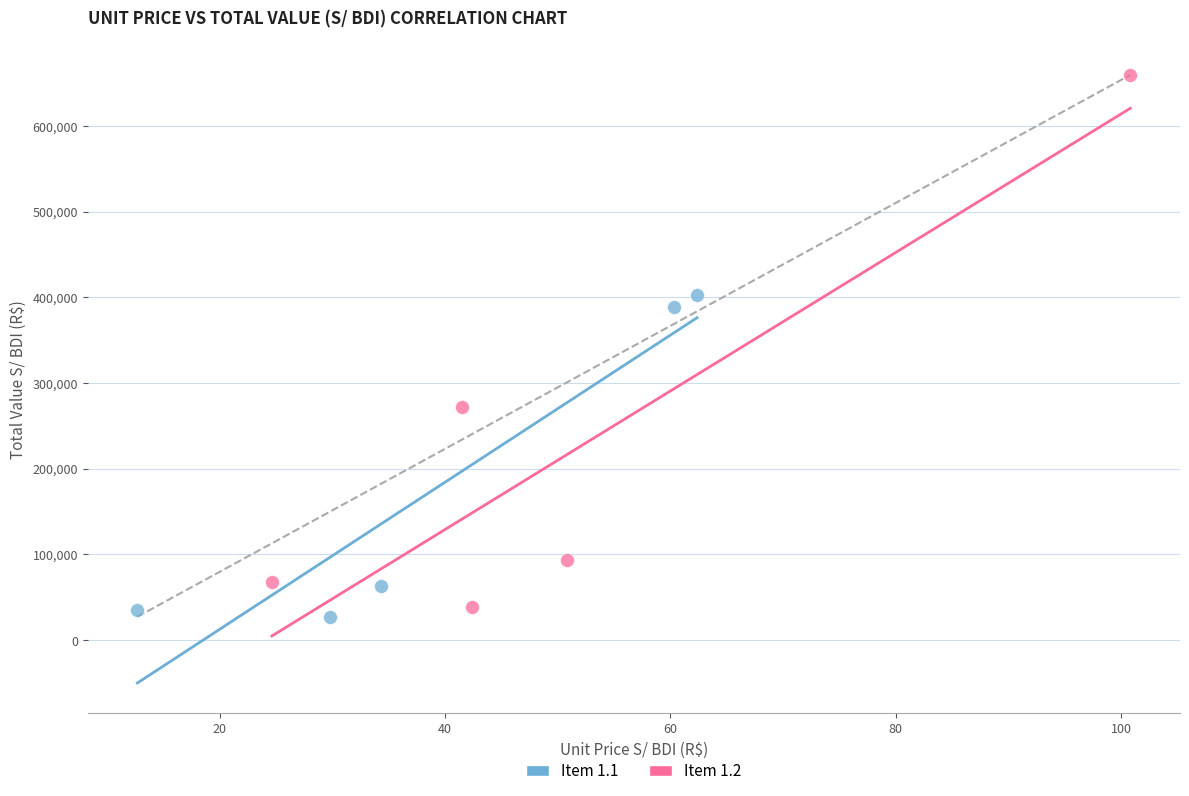

Which series reaches the maximum Y coordinate?

Item 1.2